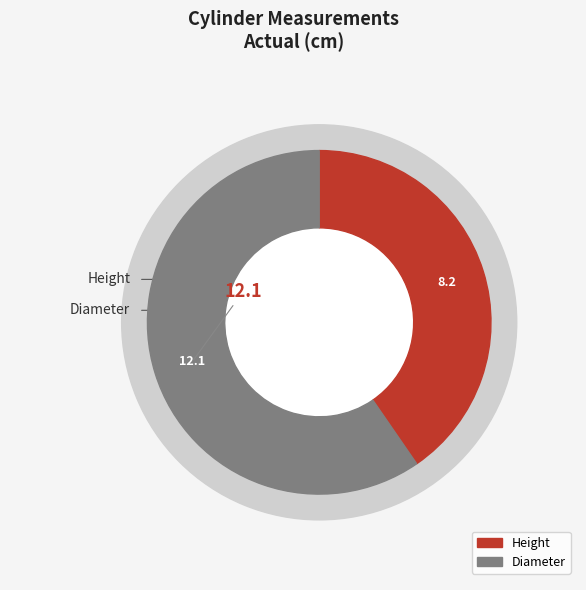

How many segments does this pie chart have?

2